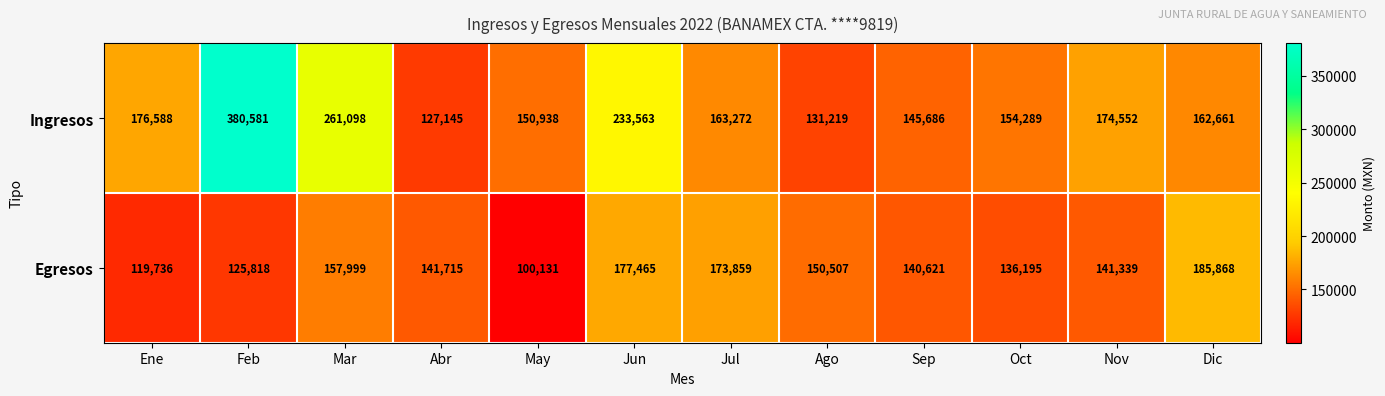

What is the highest value of the Ingresos series?

380581